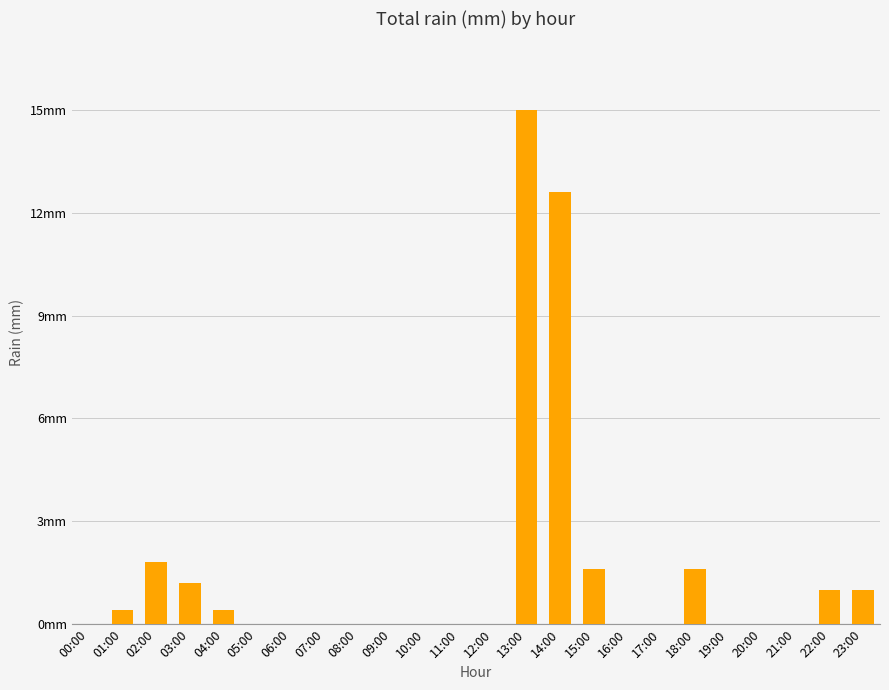

Are the bars horizontal?

No